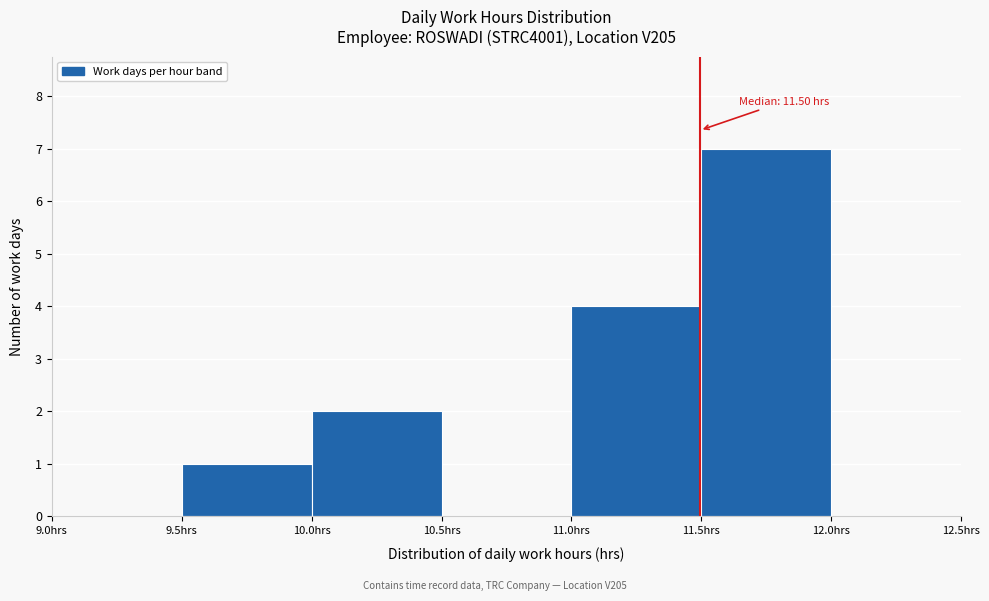

Which range on the x-axis has the tallest bar?

11.5 to 12.0